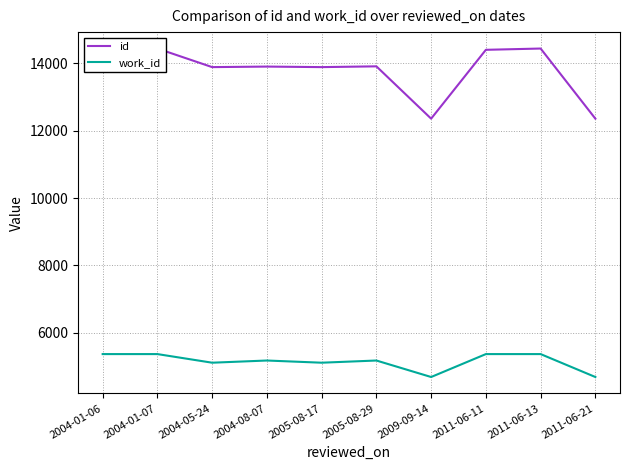

Rank the series by their average value, from highest to lowest.

id, work_id